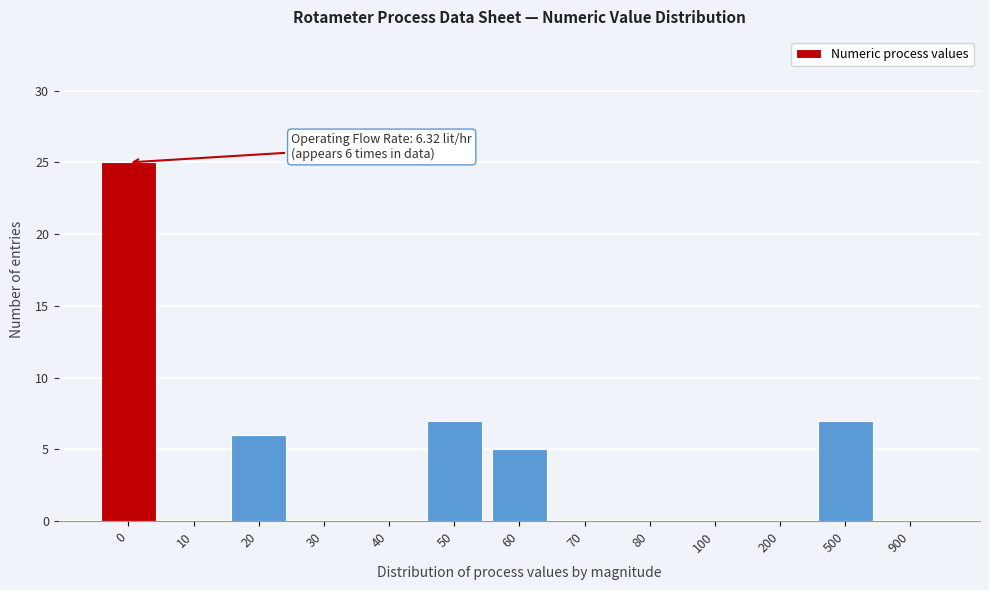

Reading left to right, extract all data points from this chart.

0=25	10=0	20=6	30=0	40=0	50=7	60=5	70=0	80=0	100=0	200=0	500=7	900=0